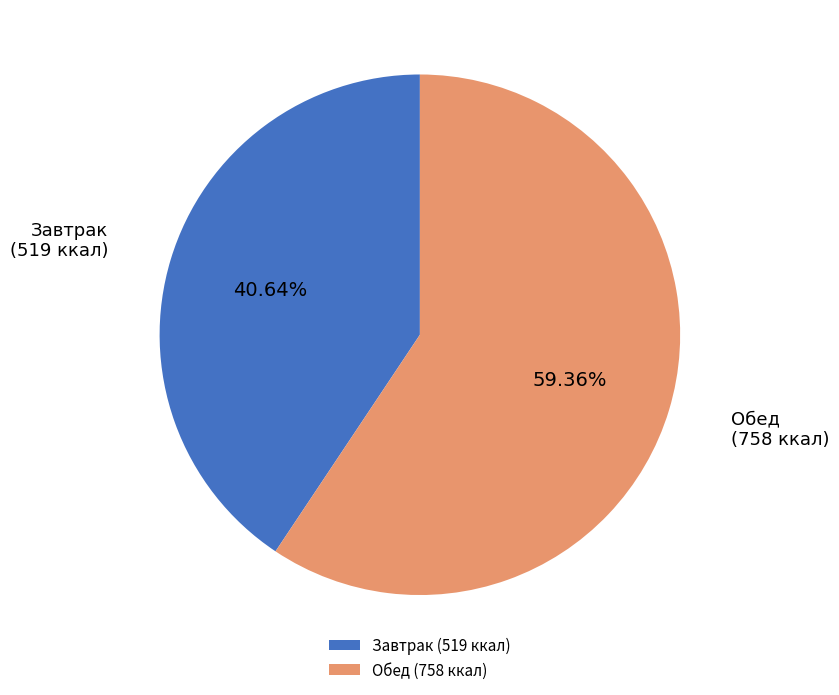

How many slices are in this pie chart?

2